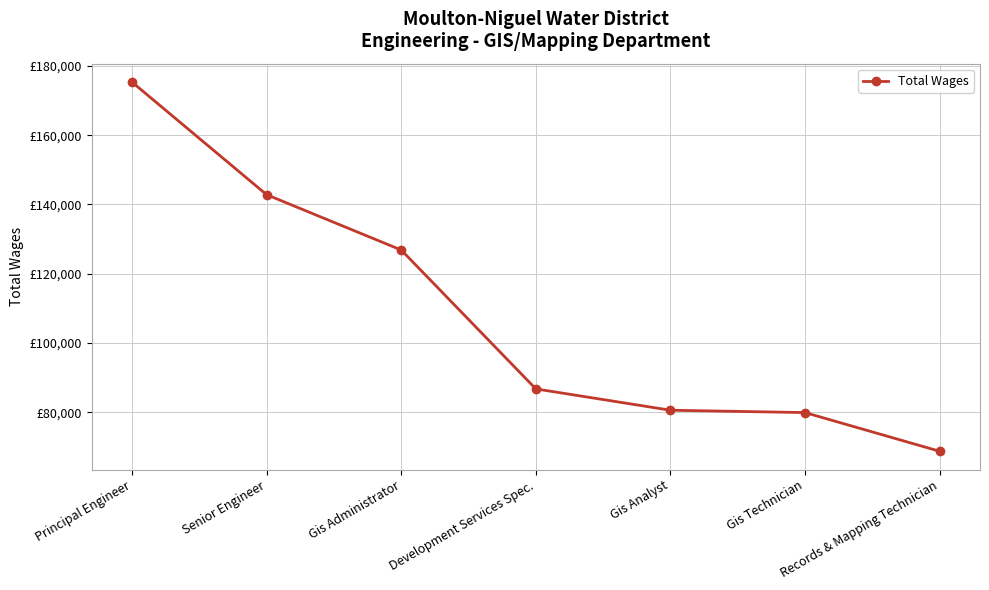

Rank the categories by value from highest to lowest.

Principal Engineer, Senior Engineer, Gis Administrator, Development Services Spec., Gis Analyst, Gis Technician, Records & Mapping Technician